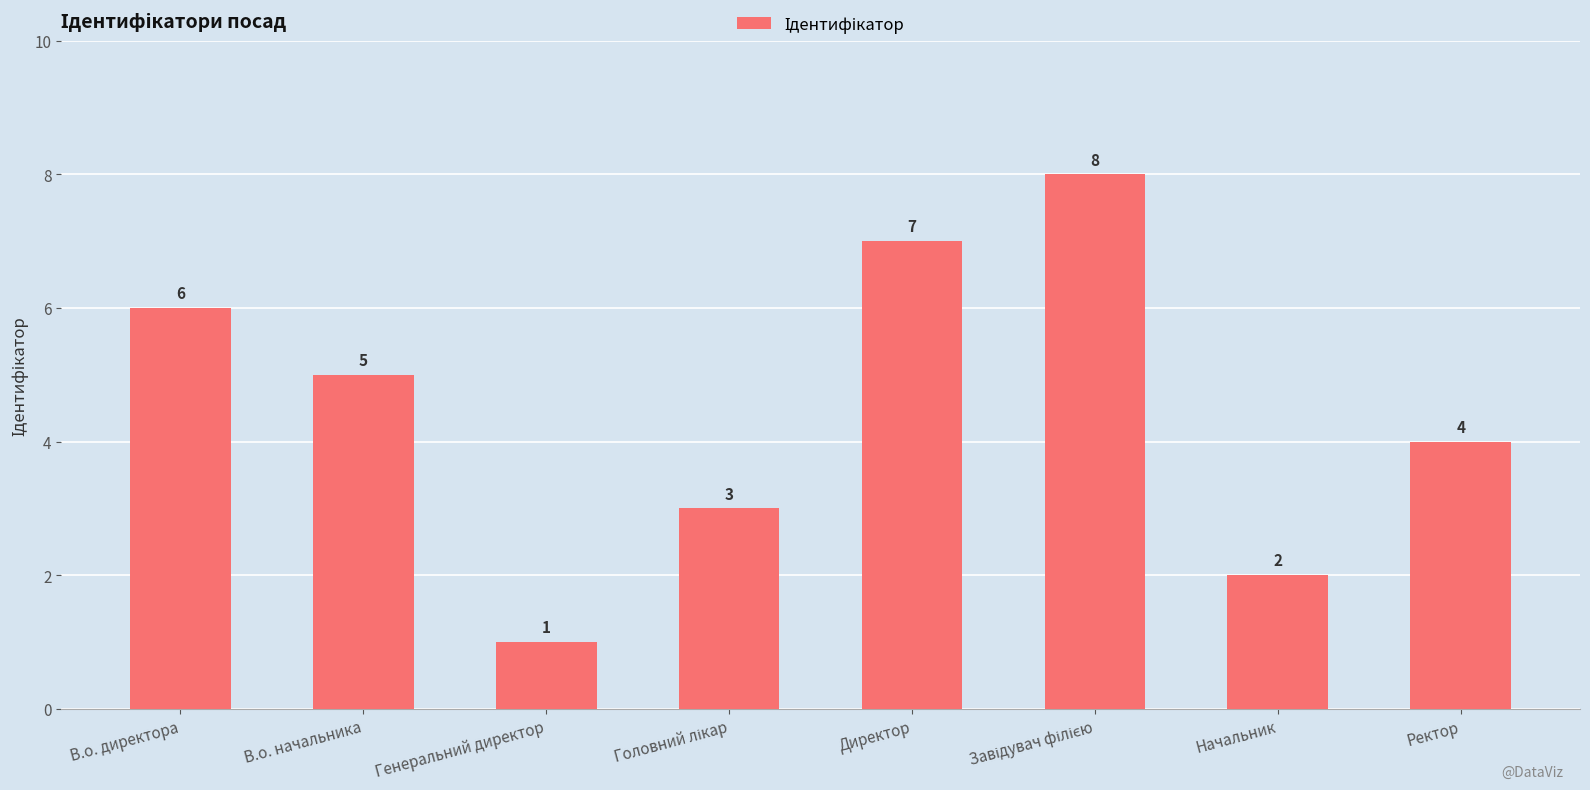

What is the smallest value displayed?

1